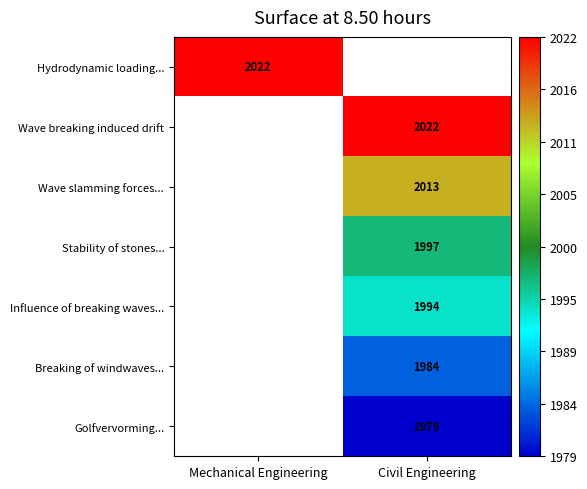

At how many categories does at least one series exceed 2015?

2